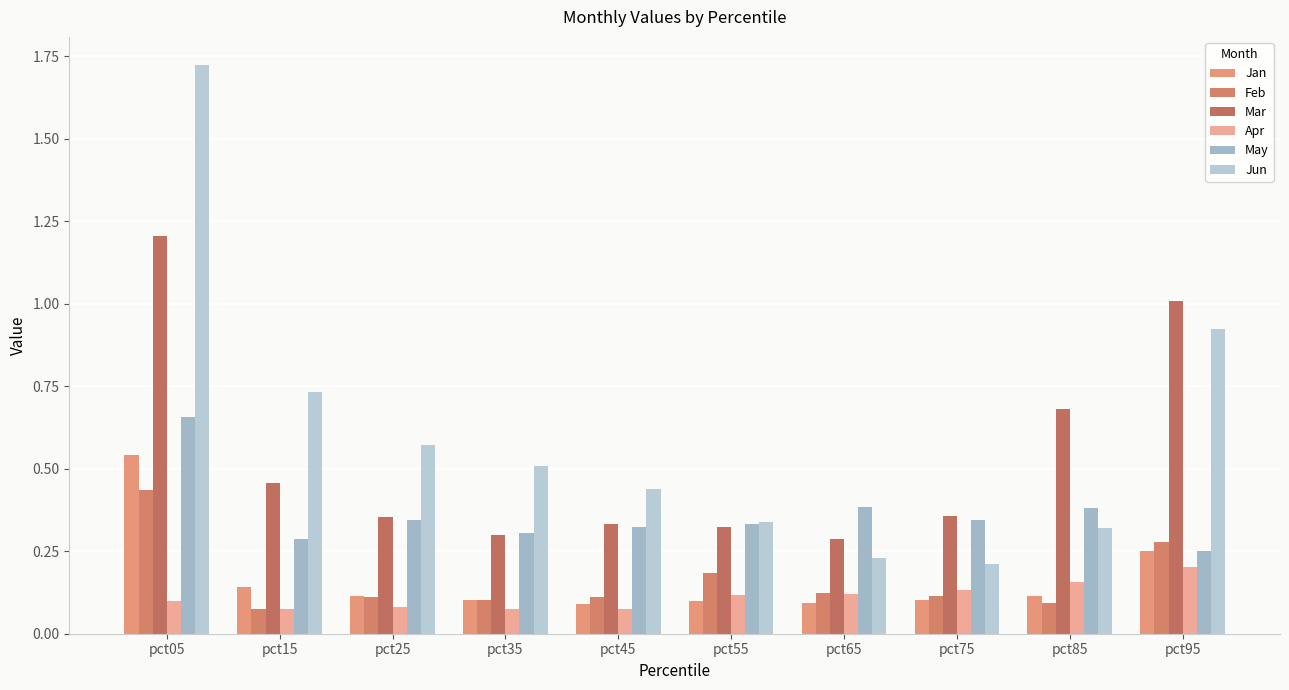

At pct85, list the series in order from smallest to largest.

Feb, Jan, Apr, Jun, May, Mar